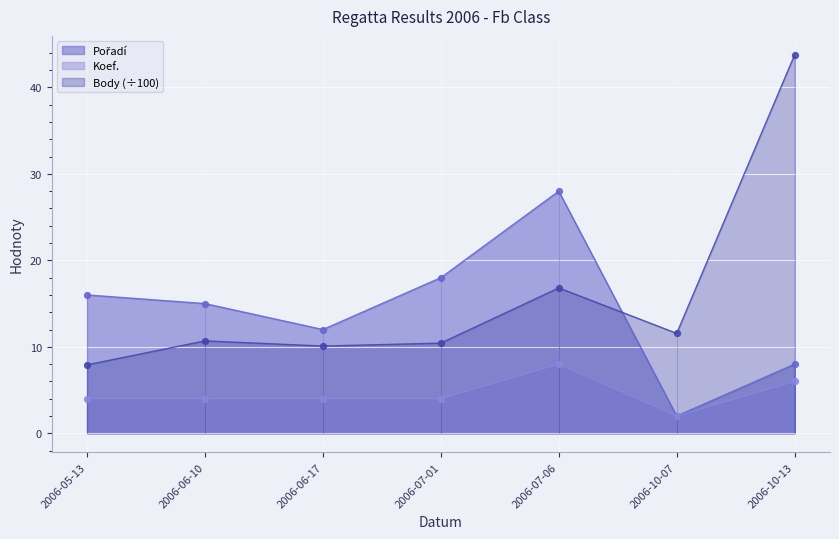

At which category is the sum across all series the highest?

2006-10-13